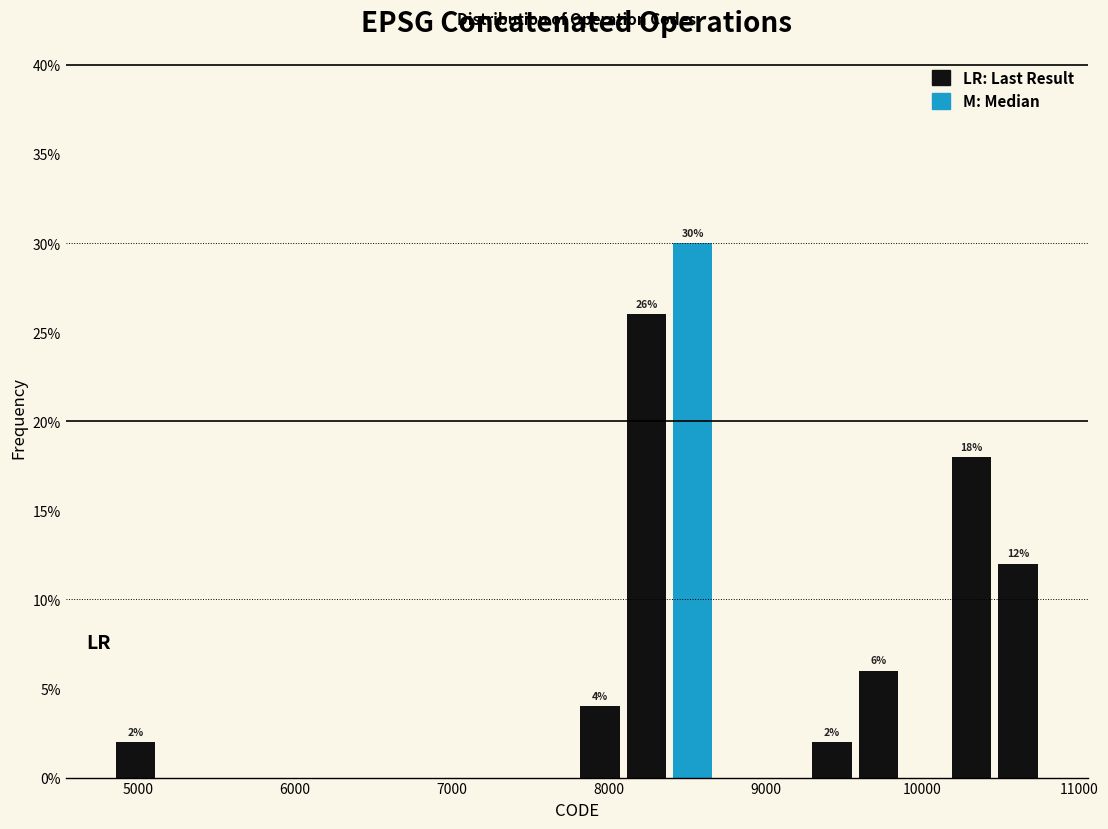

Around what value on the x-axis is the tallest bar? Give the approximate position of its centre, as read against the axis.

8500